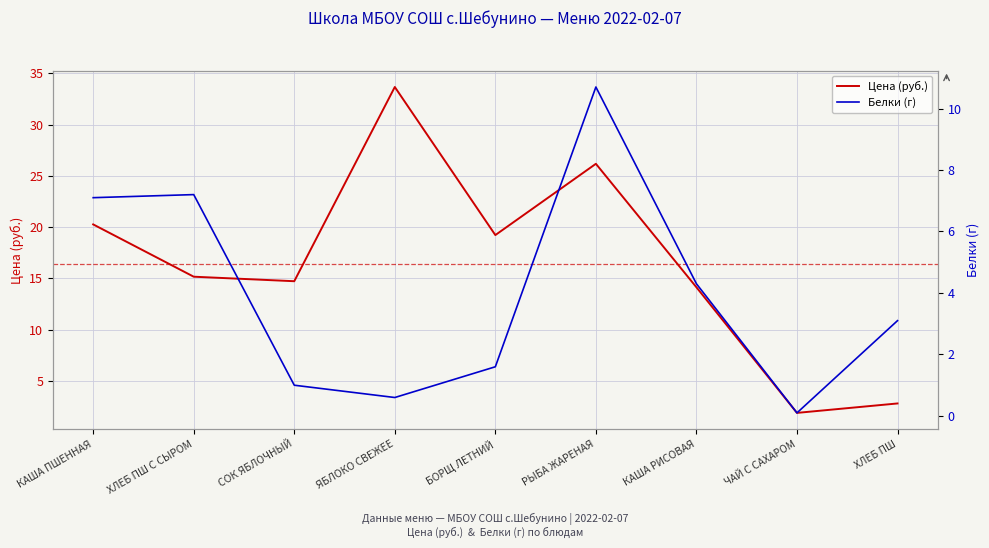

True or false: Цена (руб.) and Белки (г) cross at least once.

True